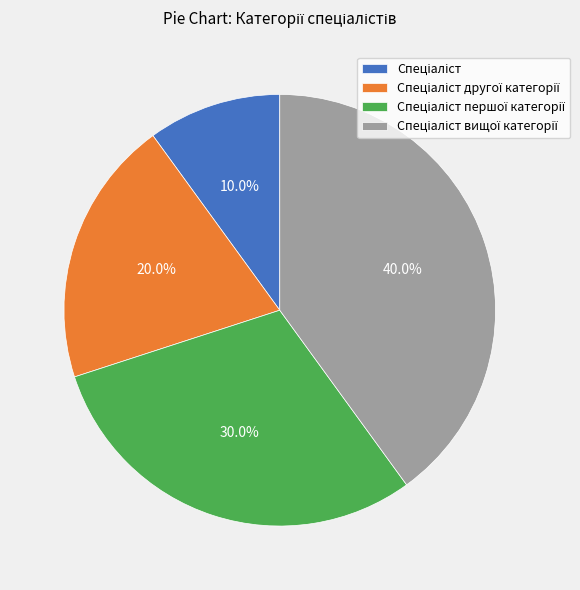

Is there any slice that represents more than half of the pie?

No